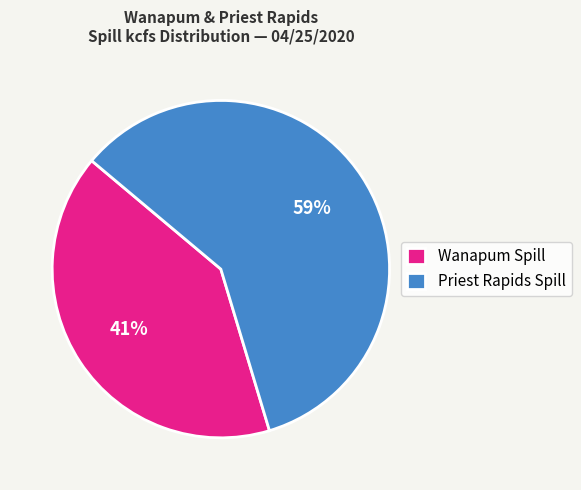

Is it true that Priest Rapids Spill is 59% of the pie?

True